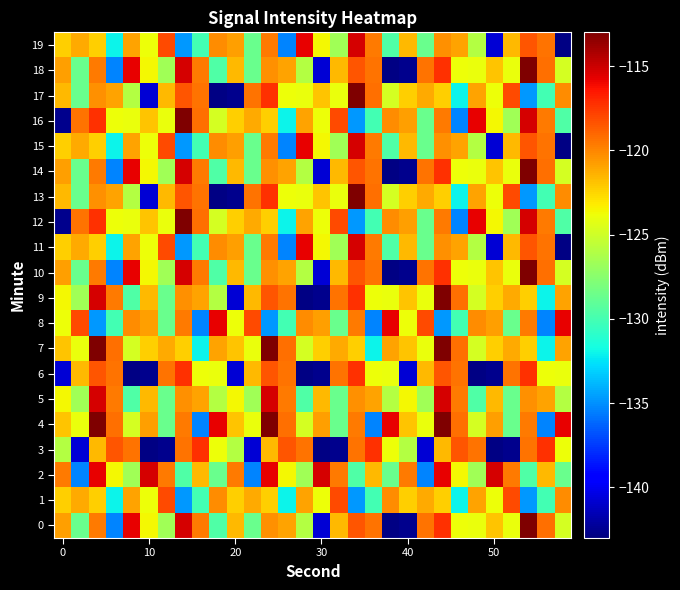

How many distinct data groups are displayed?

20